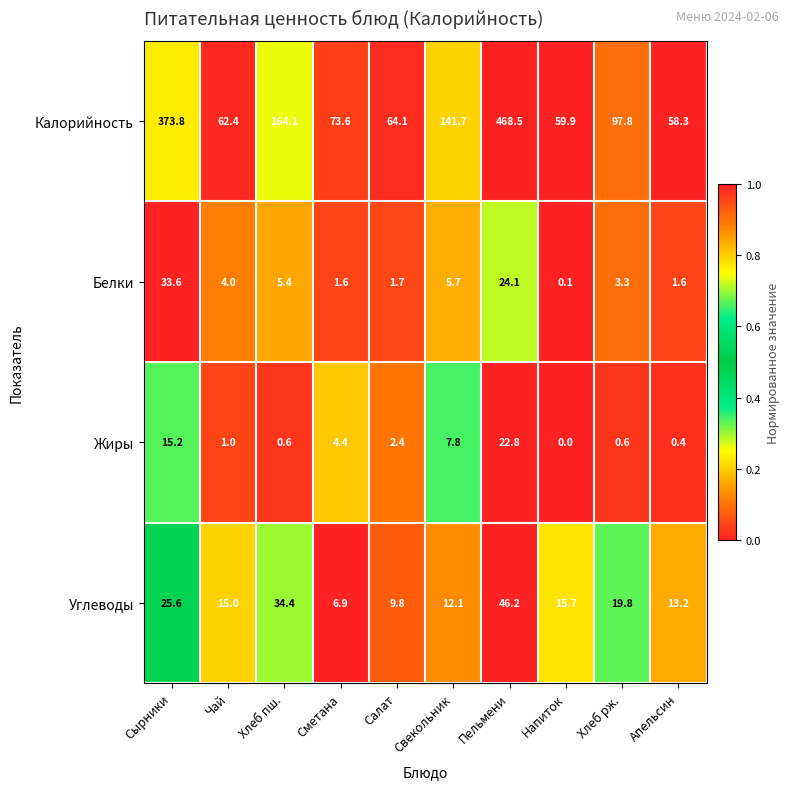

Rank the series at Сметана from highest to lowest value.

Калорийность, Углеводы, Жиры, Белки